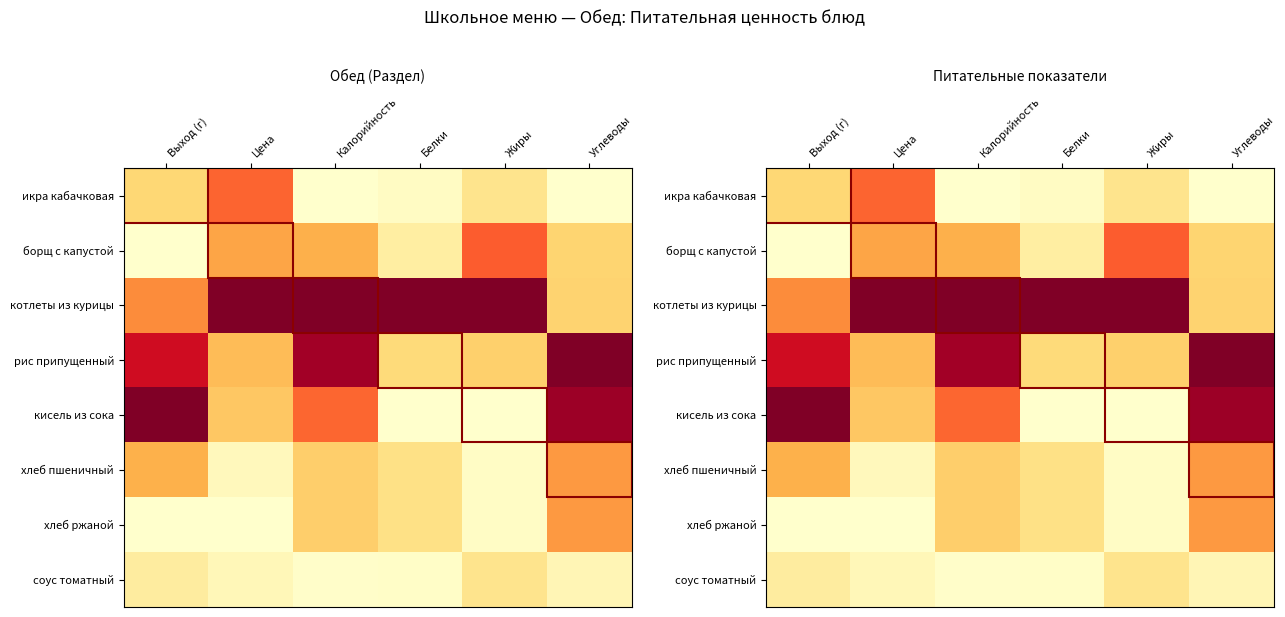

Which series has the largest total across all categories?

котлеты из курицы